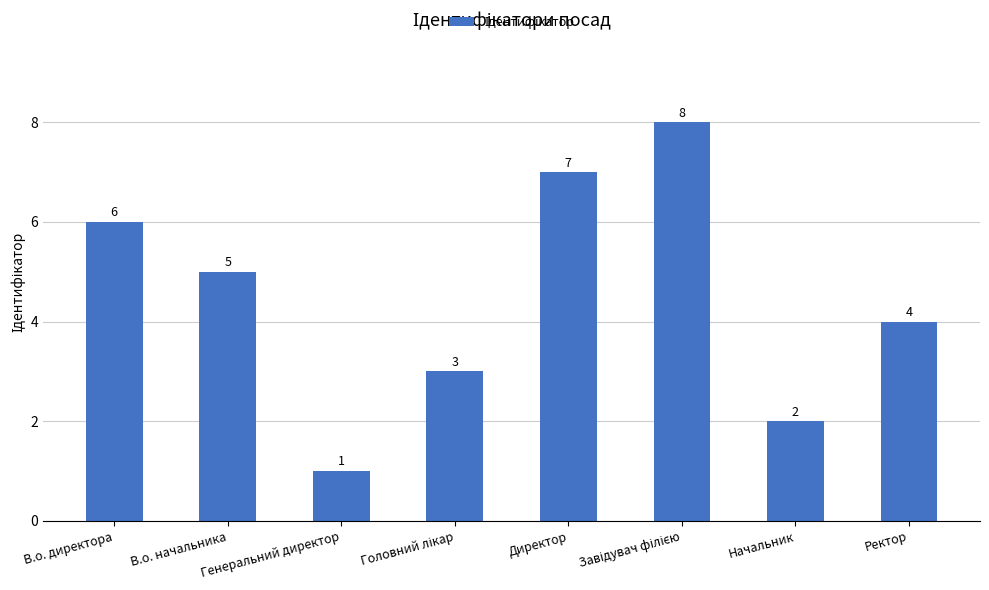

The chart shows a value of 1 at Генеральний директор. True or false?

True